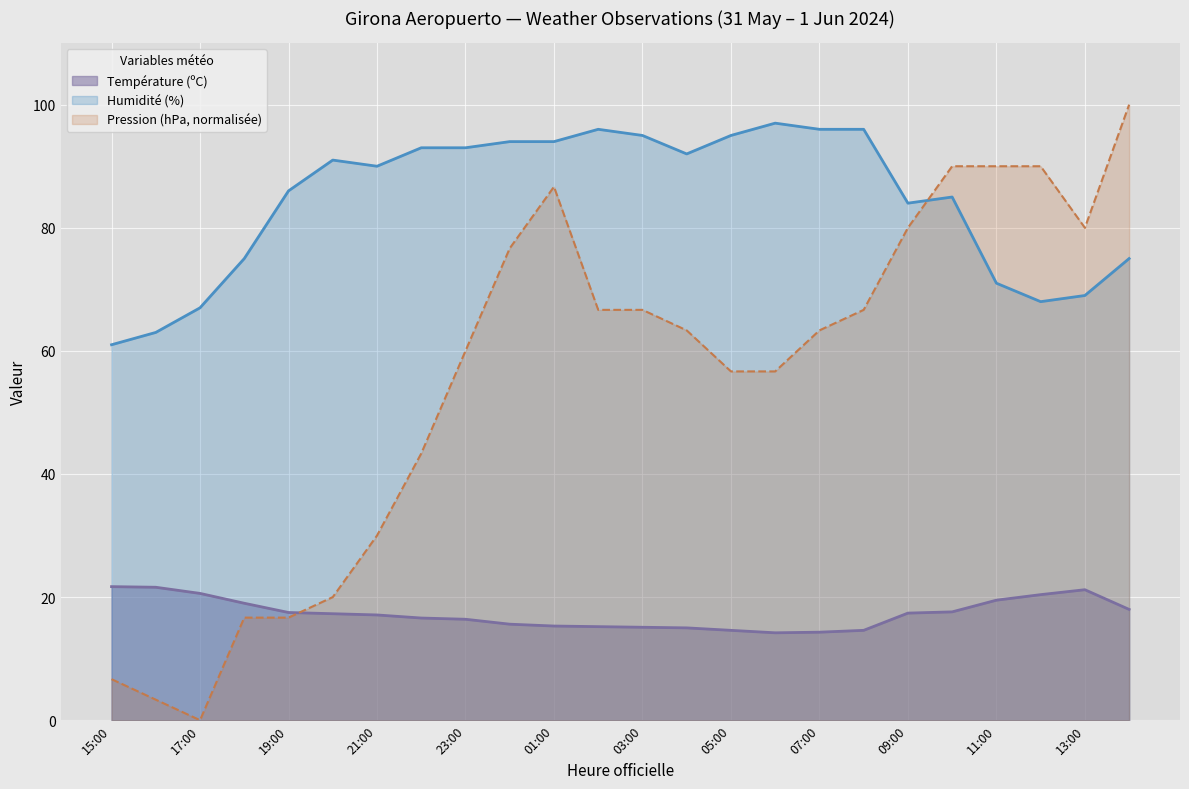

True or false: Température (ºC) has more than 1 points higher than both neighbors.

False